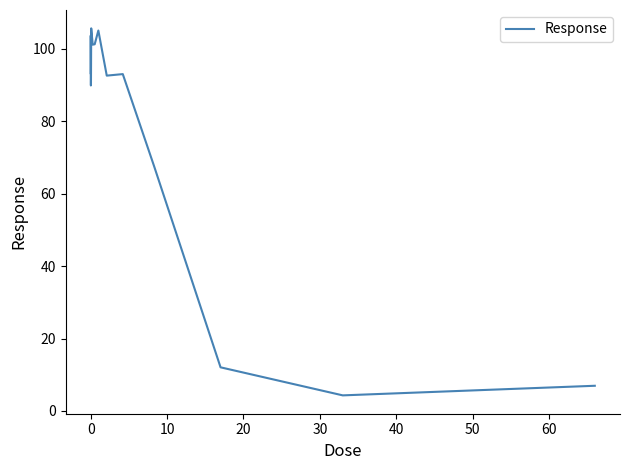

What is the smallest value displayed?

4.3